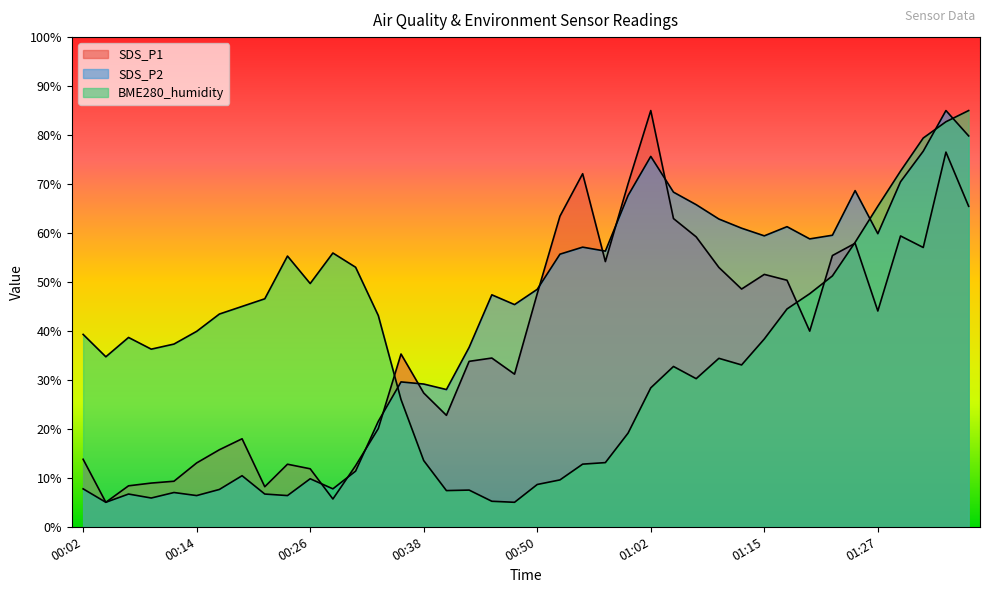

Which series ends up on top after the final intersection of SDS_P2 and BME280_humidity?

BME280_humidity